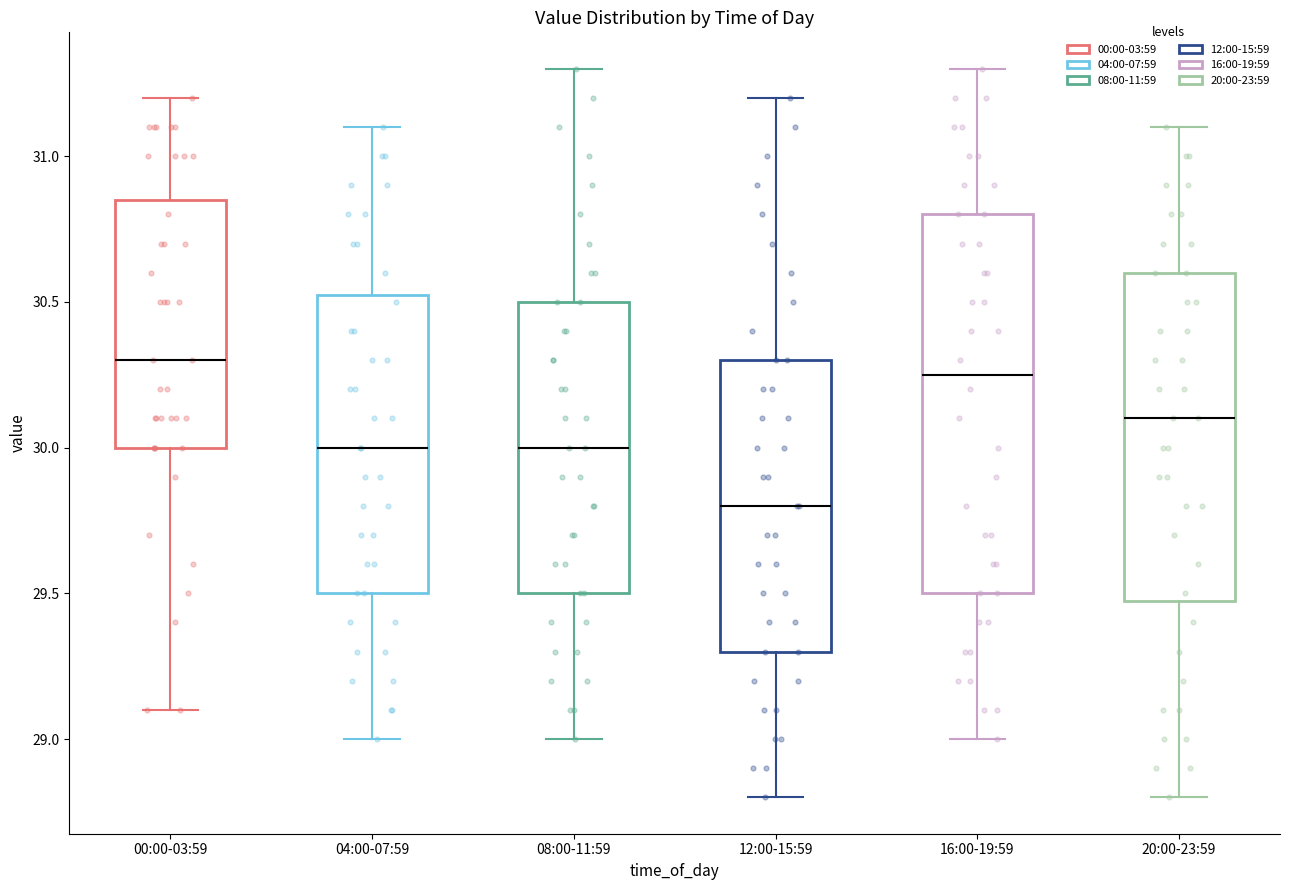

Which box has the lowest median line?

12:00-15:59